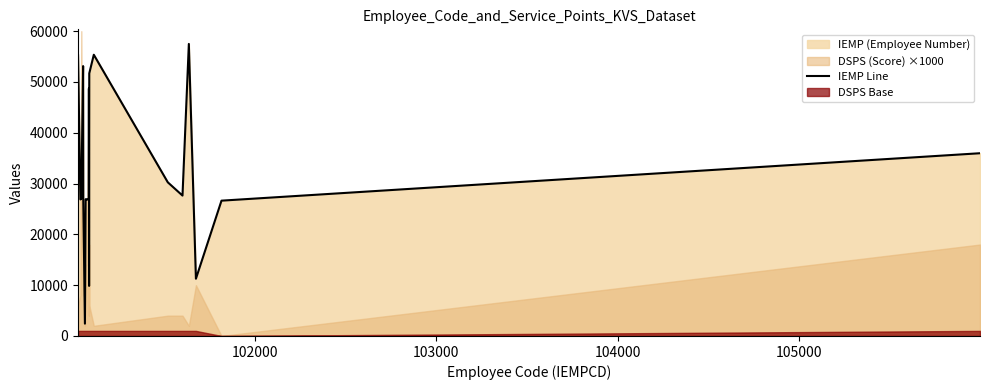

What is the smallest value displayed?

2425